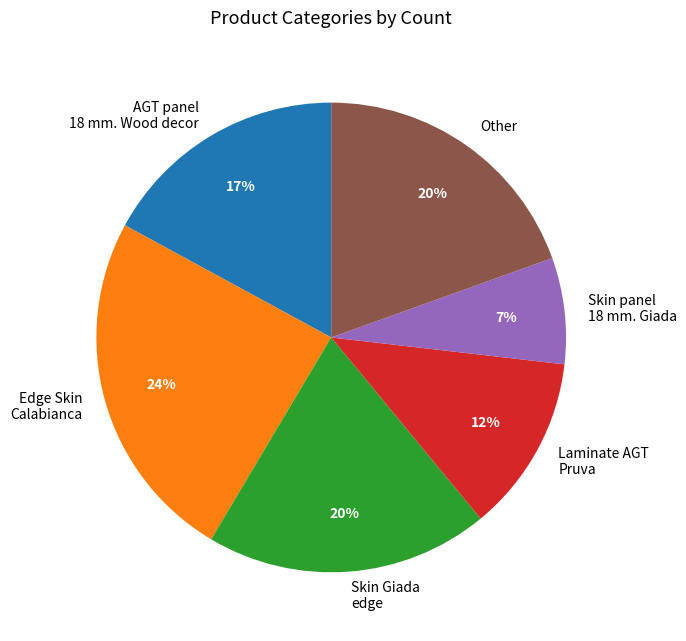

What percentage is the Skin panel 18 mm. Giada slice, to the nearest percent?

7%